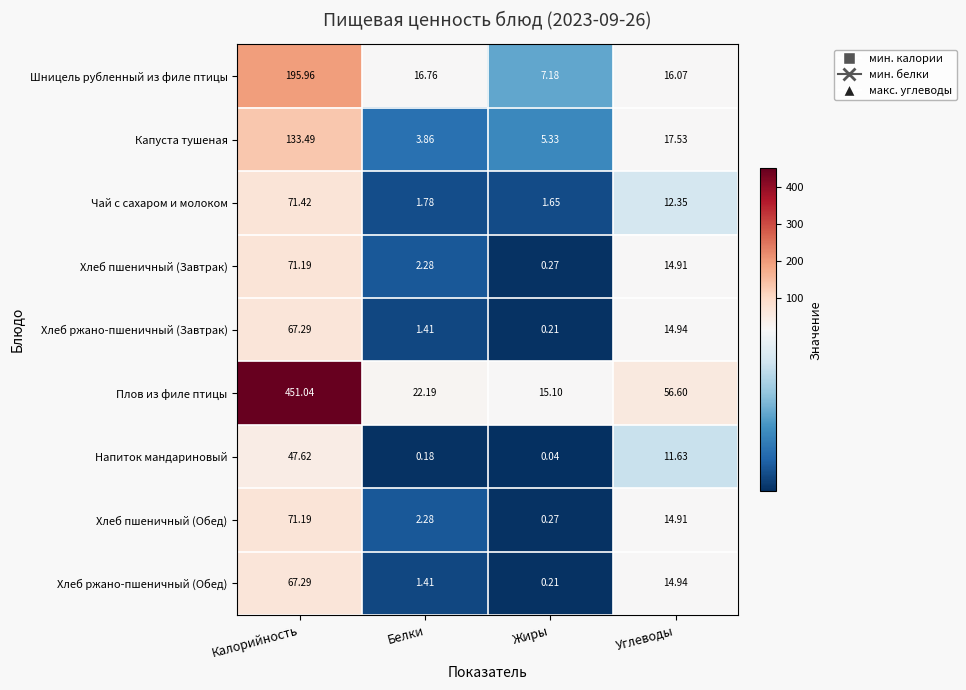

Which series changed the most between Калорийность and Углеводы?

Плов из филе птицы